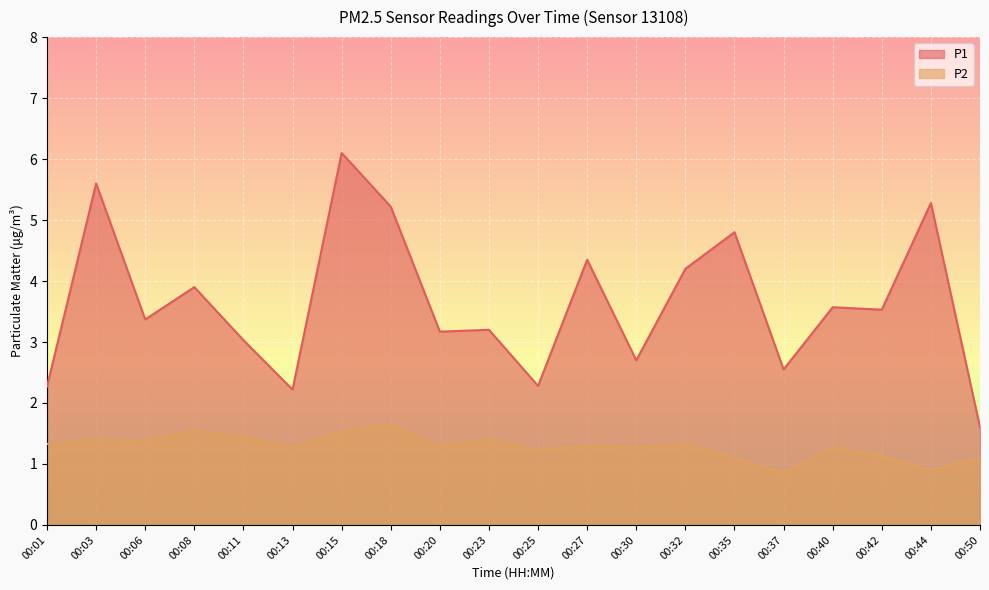

How many values in the P2 series are below 1?

2